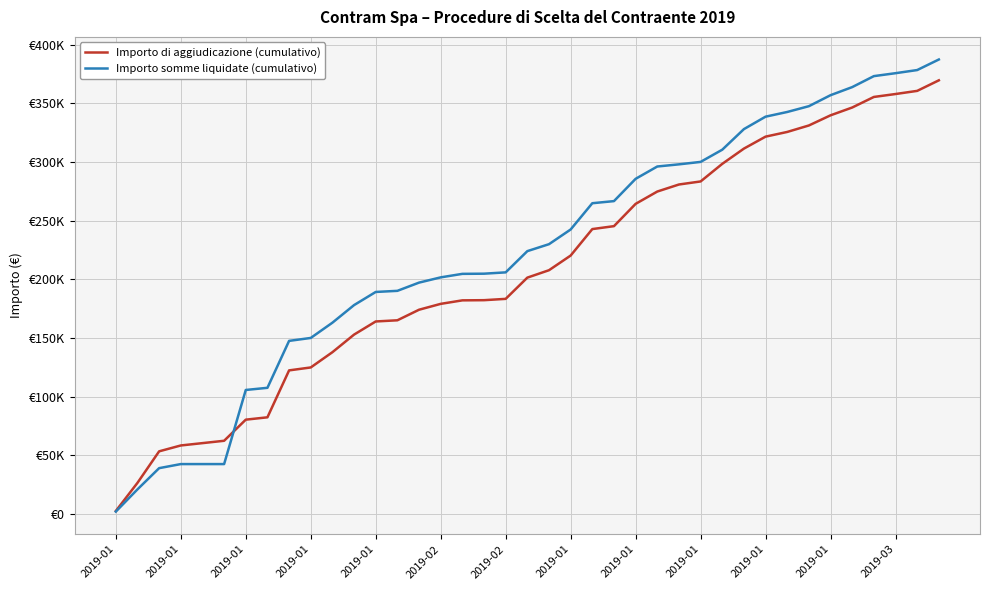

List the series in order of their overall mean, lowest first.

Importo di aggiudicazione (cumulativo), Importo somme liquidate (cumulativo)